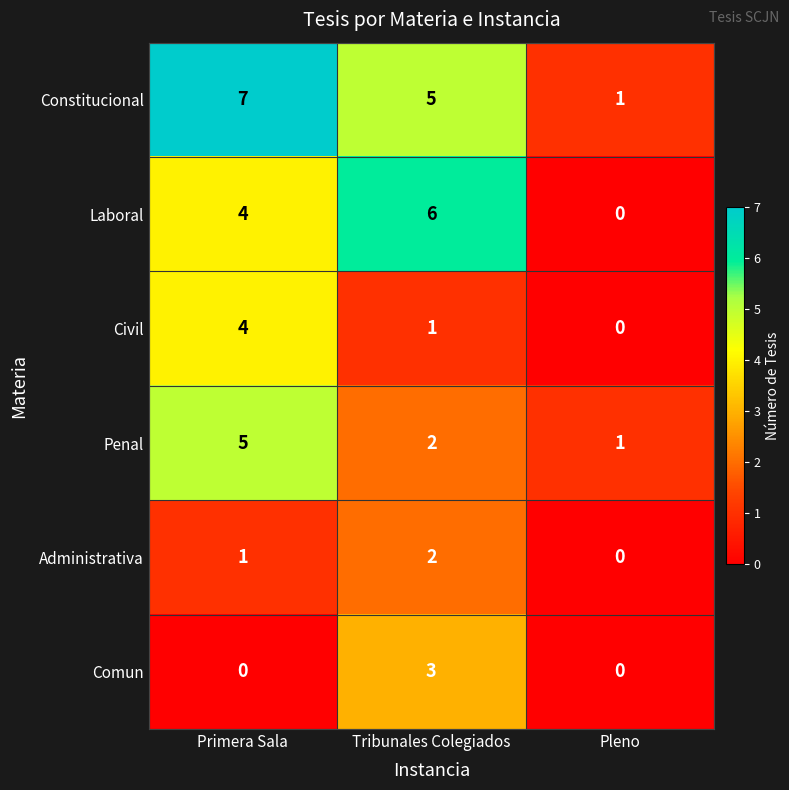

At which label is Laboral closest to 3?

Primera Sala